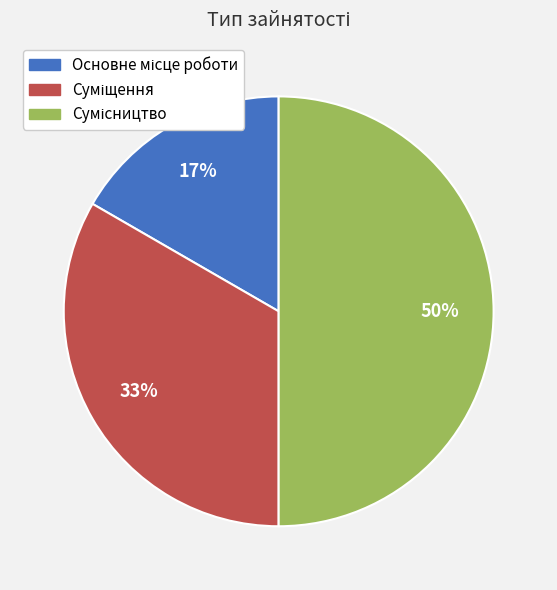

To the nearest percent, what is the difference between the largest and smallest slice percentages?

33%